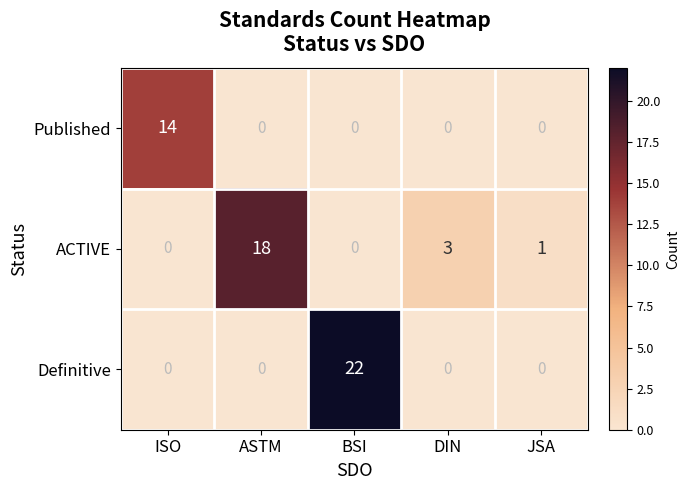

What is the greatest value displayed?

22